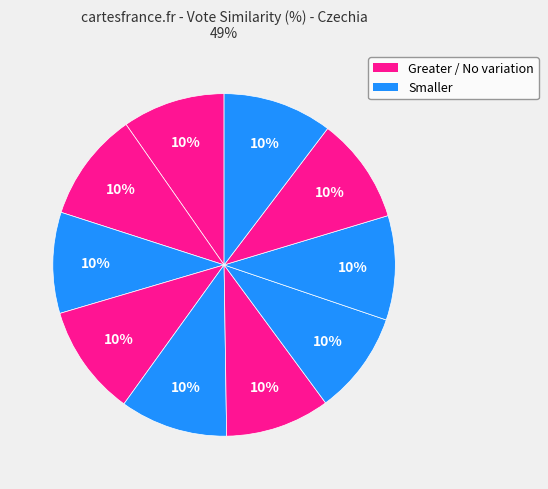

Count the number of slices in the pie.

10